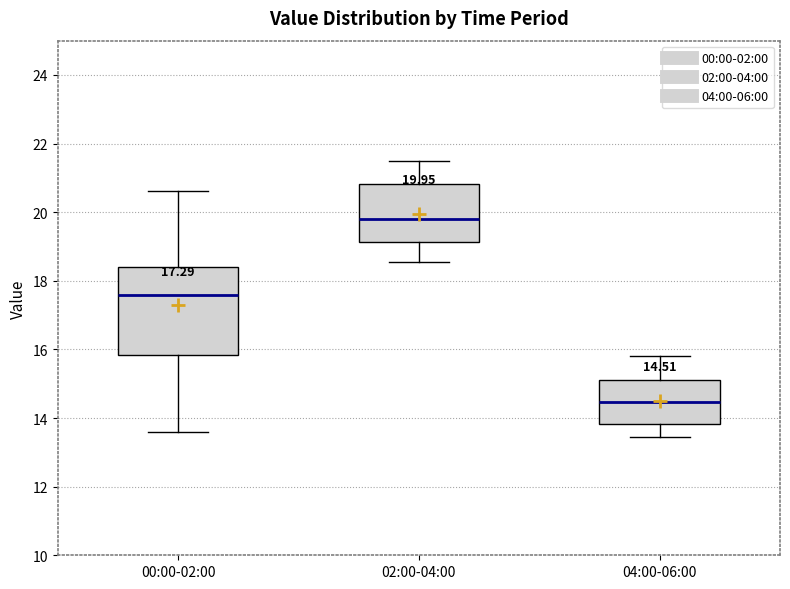

Comparing the boxes themselves (not the whiskers), which one is the tallest?

00:00-02:00